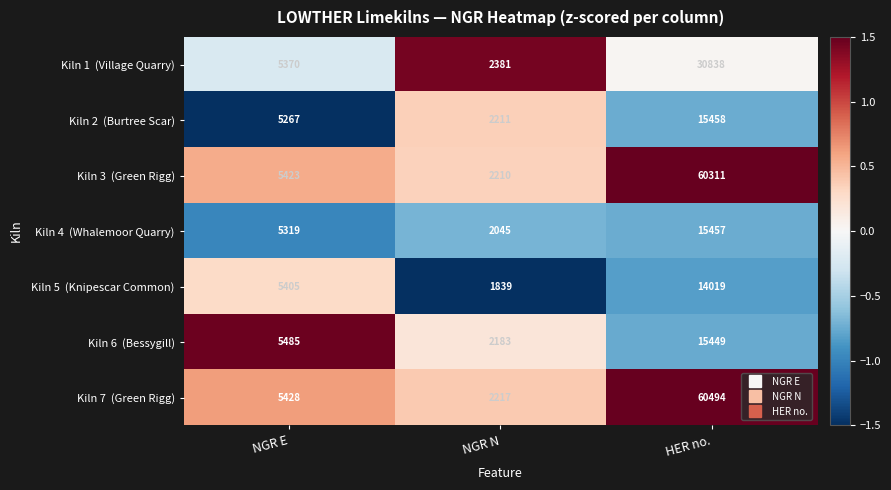

At which category is the sum across all series the highest?

HER no.